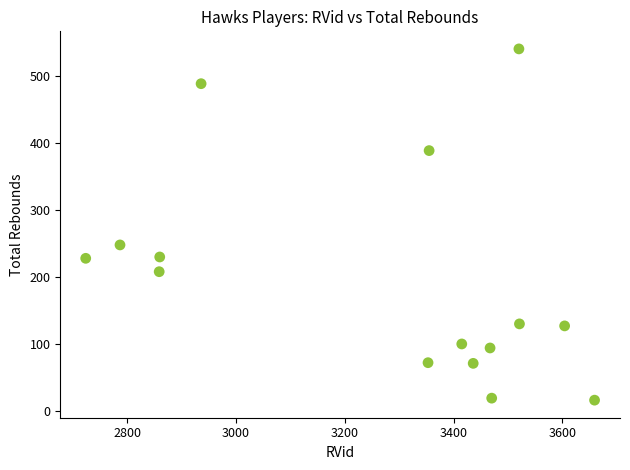

What Y value in the scatter plot is closest to 278?

248